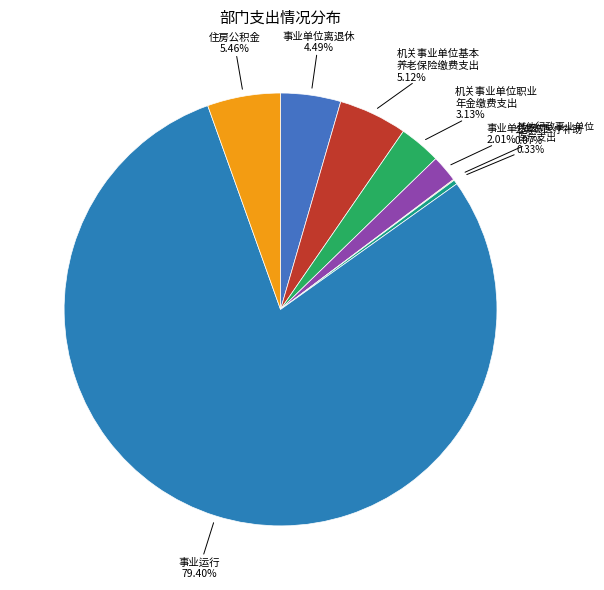

Count the number of slices in the pie.

8